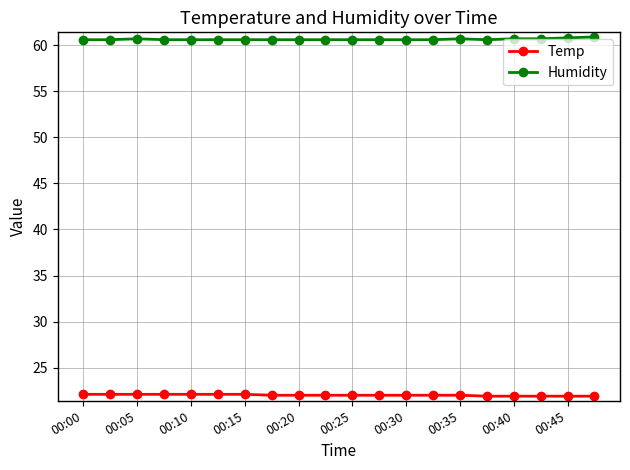

What is the value of the Temp point at the 11th from the left?

22.0